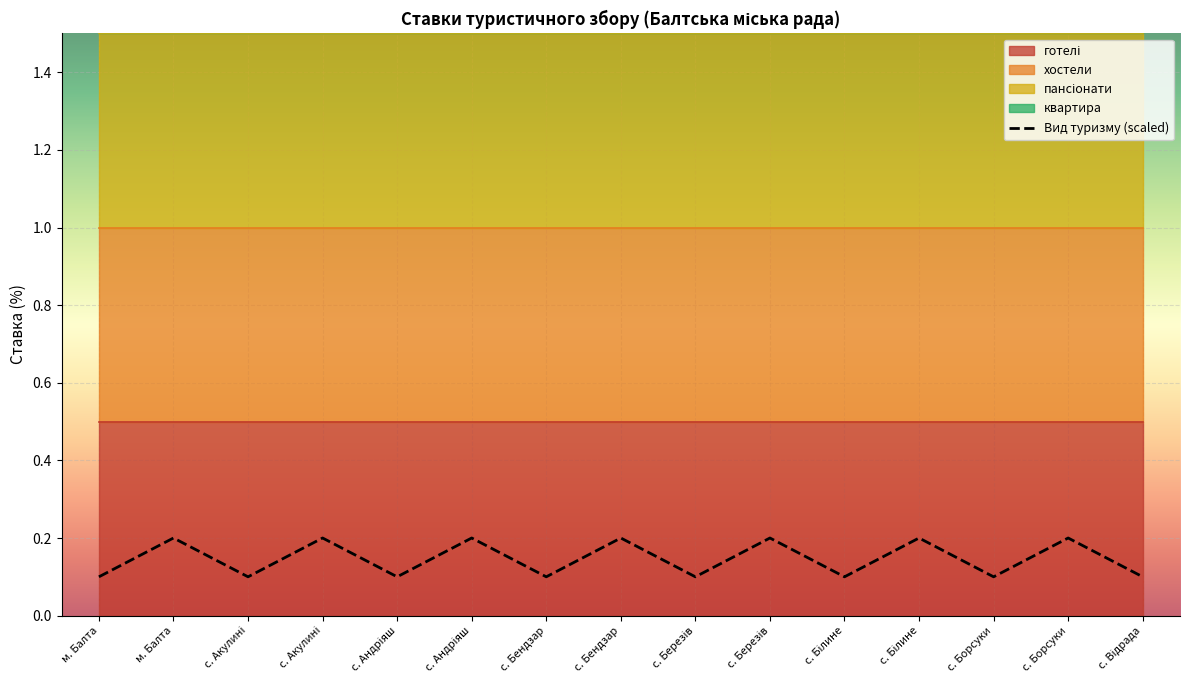

Rank the categories by value from lowest to highest.

м. Балта, с. Акулині, с. Андріяш, с. Бендзар, с. Березів, с. Білине, с. Борсуки, с. Відрада, м. Балта, с. Акулині, с. Андріяш, с. Бендзар, с. Березів, с. Білине, с. Борсуки